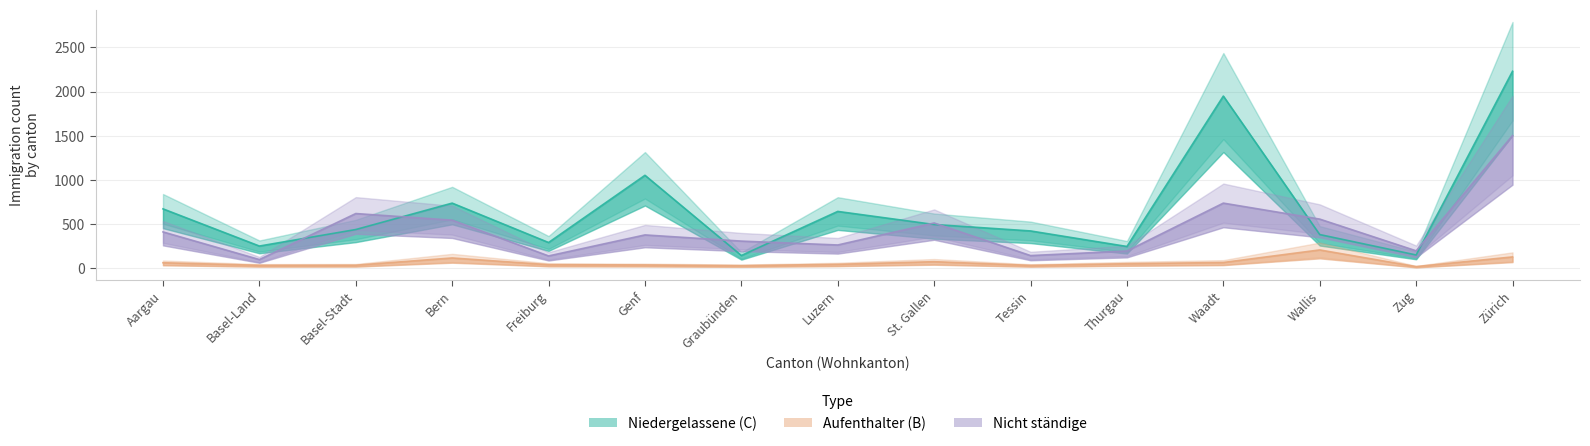

Reading left to right, transcribe all the data shown in this chart.

Niedergelassene (C) Total: 673	252	439	738	292	1053	145	644	496	423	247	1950	382	151	2231
Aufenthalter (B) Total: 63	34	35	117	41	38	30	45	75	33	52	66	208	19	129
Nicht ständige Total: 412	99	620	545	140	378	308	264	513	144	196	738	557	198	1503